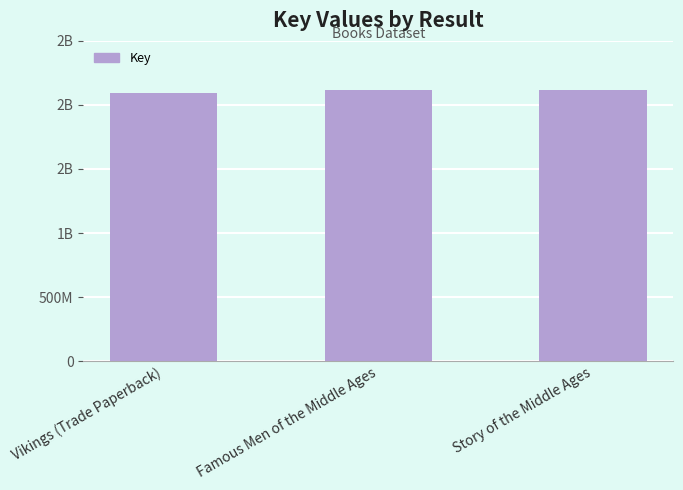

At which label does the data first exceed 2117849174?

Story of the Middle Ages